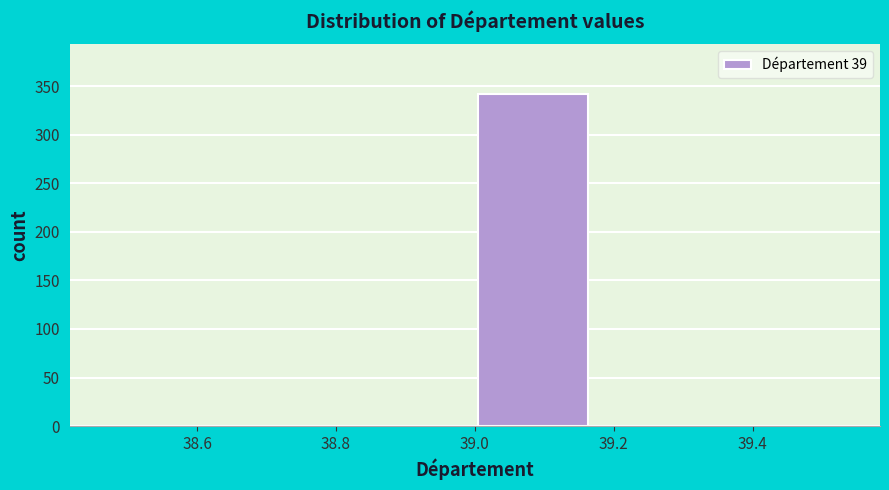

Reading left to right, list every bar in this chart as the range it spans on the x-axis followed by its height. Neither the bar edges nor the heights are printed on the chart, so give them approximately, as read against the axes.

38.50 to 38.66: 0
38.66 to 38.84: 0
38.84 to 39.00: 0
39.00 to 39.16: 340
39.16 to 39.34: 0
39.34 to 39.50: 0